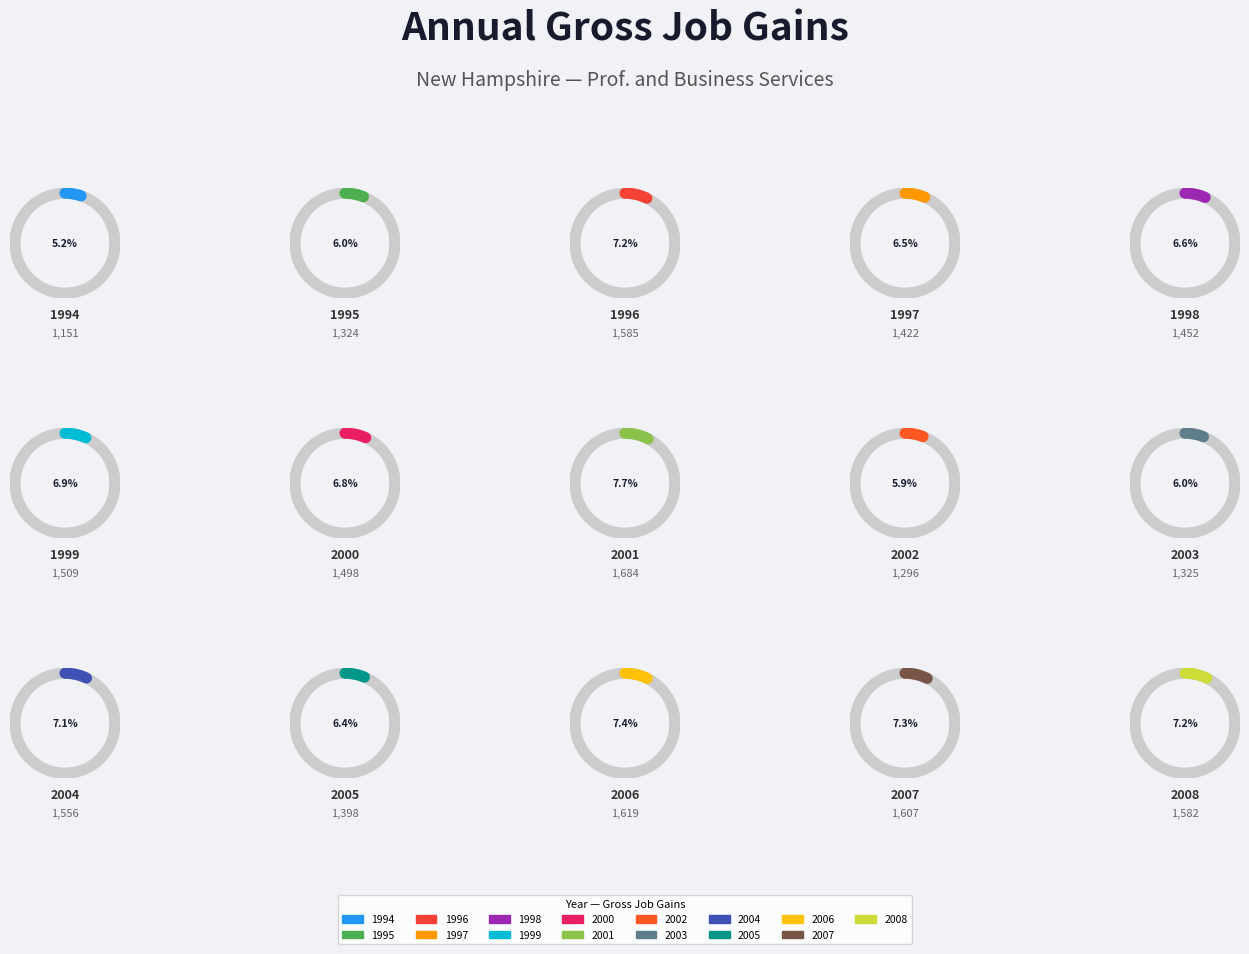

To the nearest percent, what portion does 2002 represent?

6%